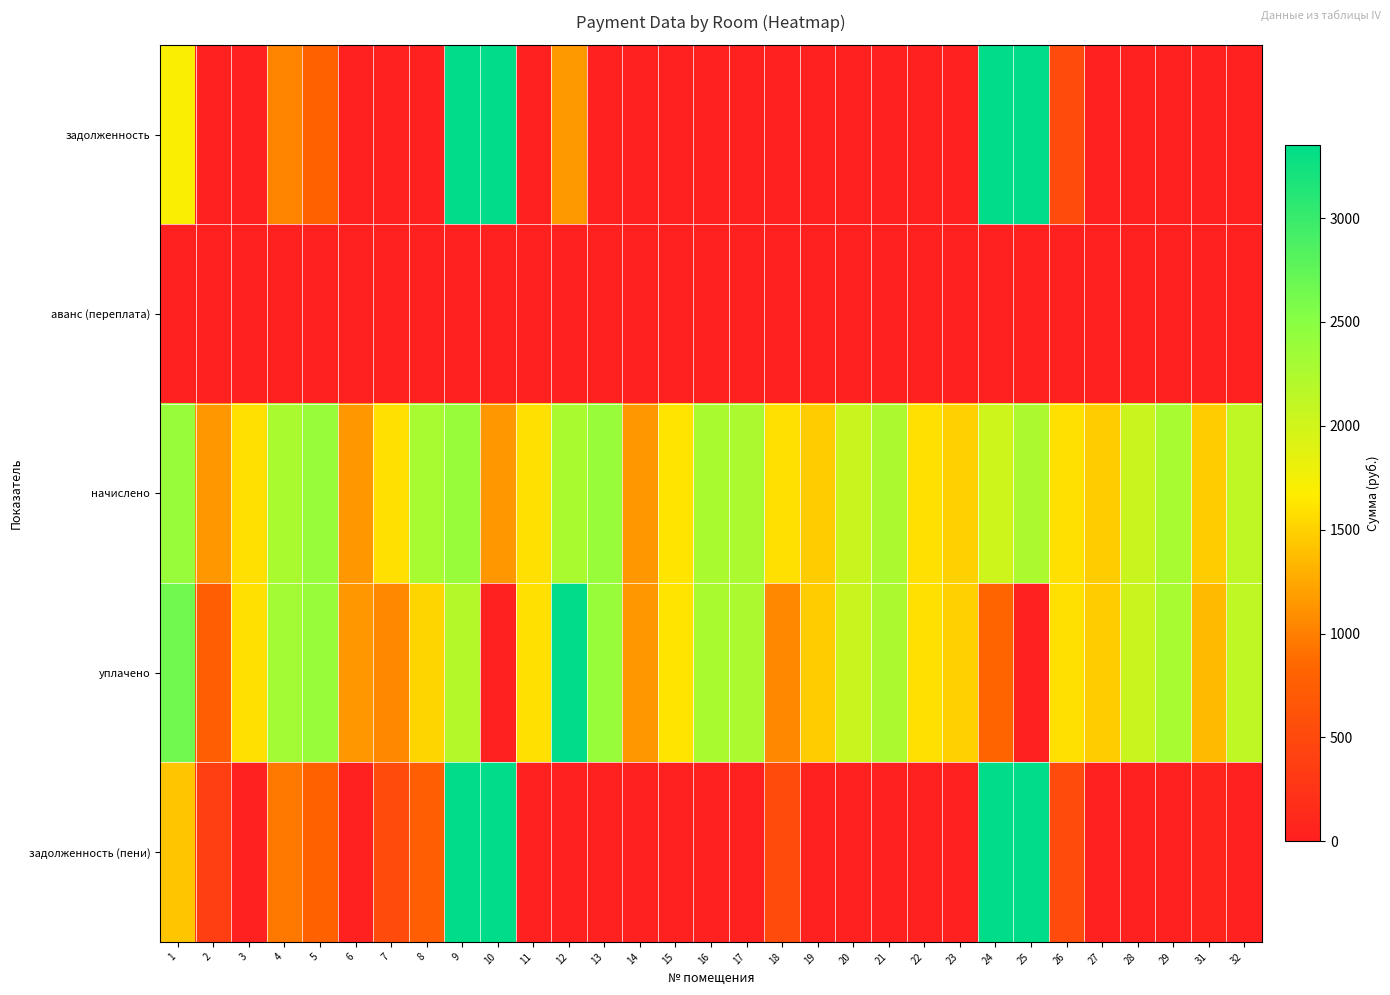

Reading right to left, transcribe all the data shown in this chart.

задолженность: 32=0.0	31=0.0	29=0.0	28=0.0	27=0.0	26=528.5	25=14922.0	24=36972.3	23=0.0	22=0.0	21=0.0	20=0.0	19=0.0	18=0.0	17=0.0	16=0.0	15=0.0	14=0.0	13=0.0	12=1163.3	11=0.0	10=19418.0	9=6046.8	8=0.0	7=0.0	6=0.0	5=795.2	4=1021.9	3=0.0	2=0.0	1=1701.5
аванс (переплата): 32=0.0	31=-36.8	29=0.0	28=0.0	27=0.0	26=0.0	25=0.0	24=0.0	23=0.0	22=0.0	21=0.0	20=0.0	19=0.0	18=0.0	17=0.0	16=0.0	15=0.0	14=0.0	13=0.0	12=0.0	11=0.0	10=0.0	9=0.0	8=0.0	7=0.0	6=0.0	5=0.0	4=0.0	3=0.0	2=0.0	1=0.0
начислено: 32=2131.1	31=1474.8	29=2285.9	28=2042.6	27=1474.8	26=1585.4	25=2260.1	24=2020.5	23=1500.6	22=1585.4	21=2260.1	20=2046.3	19=1474.8	18=1585.4	17=2260.1	16=2263.8	15=1611.2	14=1143.0	13=2385.5	12=2263.8	11=1585.4	10=1143.0	9=2385.5	8=2289.6	7=1585.4	6=1143.0	5=2385.5	4=2263.8	3=1585.4	2=1143.0	1=2385.5
уплачено: 32=2131.1	31=1363.4	29=2285.9	28=2042.6	27=1474.8	26=1585.4	25=0.0	24=823.3	23=1500.6	22=1585.4	21=2260.1	20=2046.3	19=1474.8	18=1056.9	17=2260.1	16=2263.8	15=1611.2	14=1143.0	13=2385.5	12=3427.2	11=1585.4	10=0.0	9=2195.7	8=1526.4	7=1056.9	6=1143.0	5=2385.5	4=2322.5	3=1585.4	2=762.0	1=2653.3
задолженность (пени): 32=0.0	31=74.6	29=0.0	28=0.0	27=0.0	26=528.5	25=17182.1	24=38169.5	23=0.0	22=0.0	21=0.0	20=0.0	19=0.0	18=528.5	17=0.0	16=0.0	15=0.0	14=0.0	13=0.0	12=0.0	11=0.0	10=20561.0	9=6236.6	8=763.2	7=528.5	6=0.0	5=795.2	4=963.2	3=0.0	2=381.0	1=1433.7